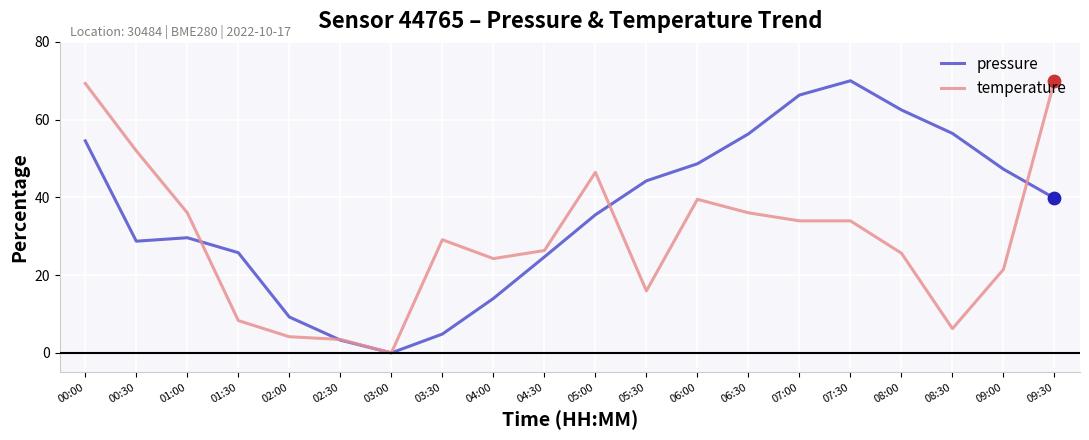

What are all the series names shown in the legend?

pressure, temperature